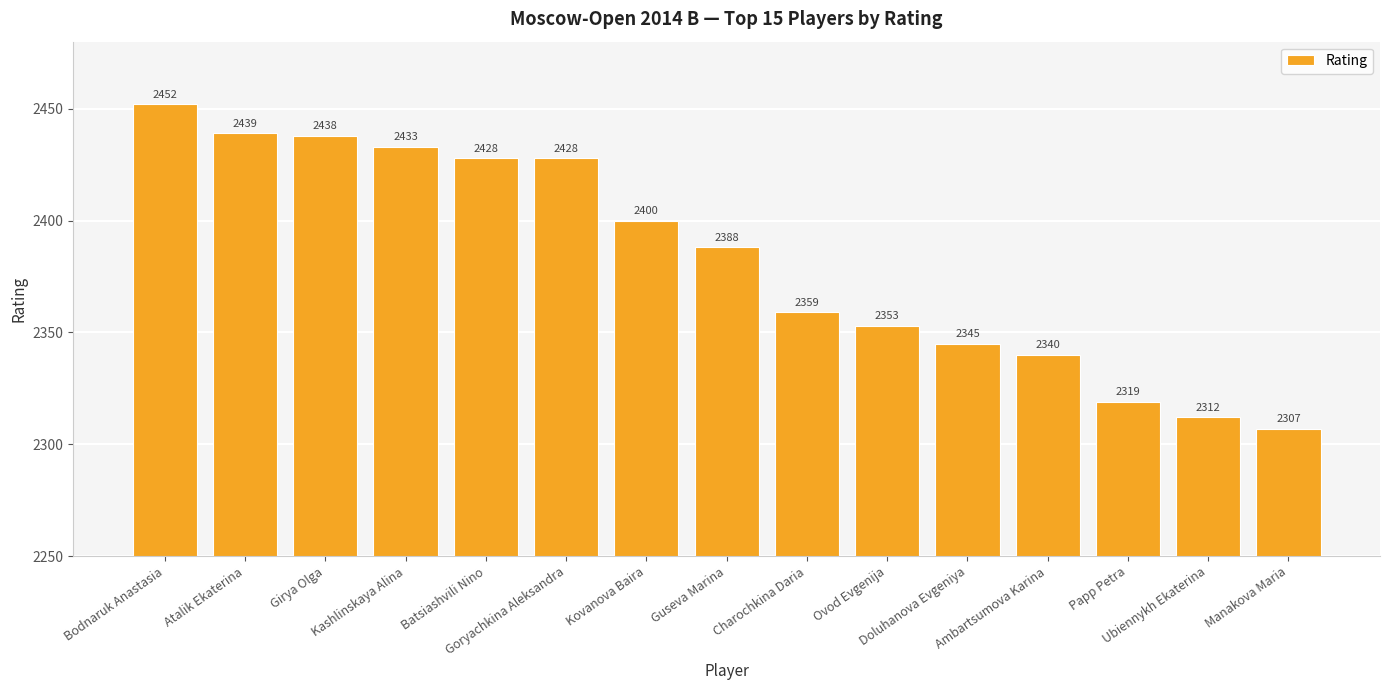

What position from the right is Batsiashvili Nino?

11